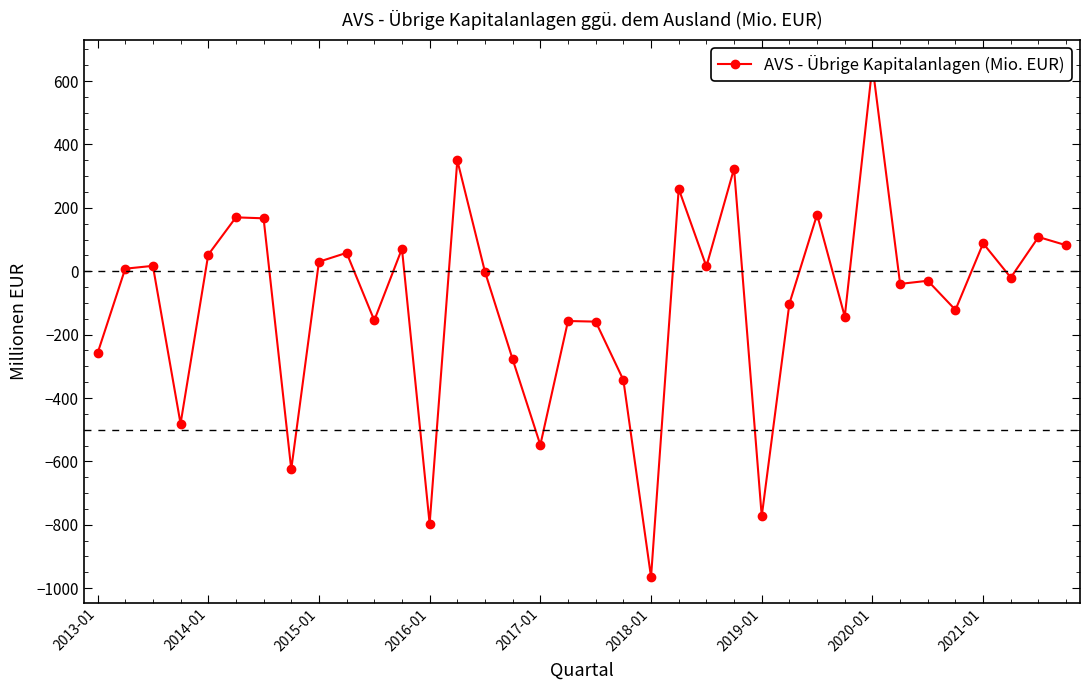

How many values are below -2?

18